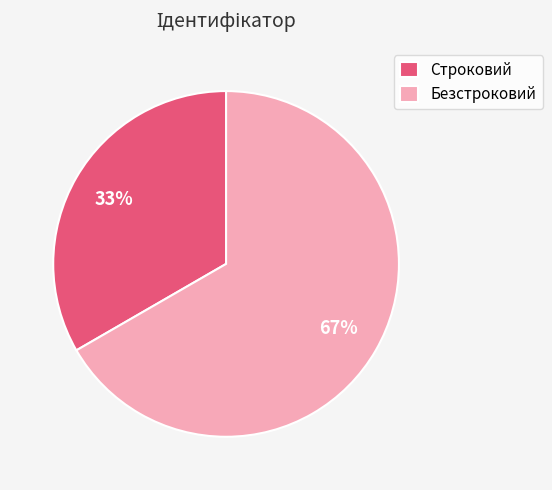

What percentage is the Строковий slice, to the nearest percent?

33%